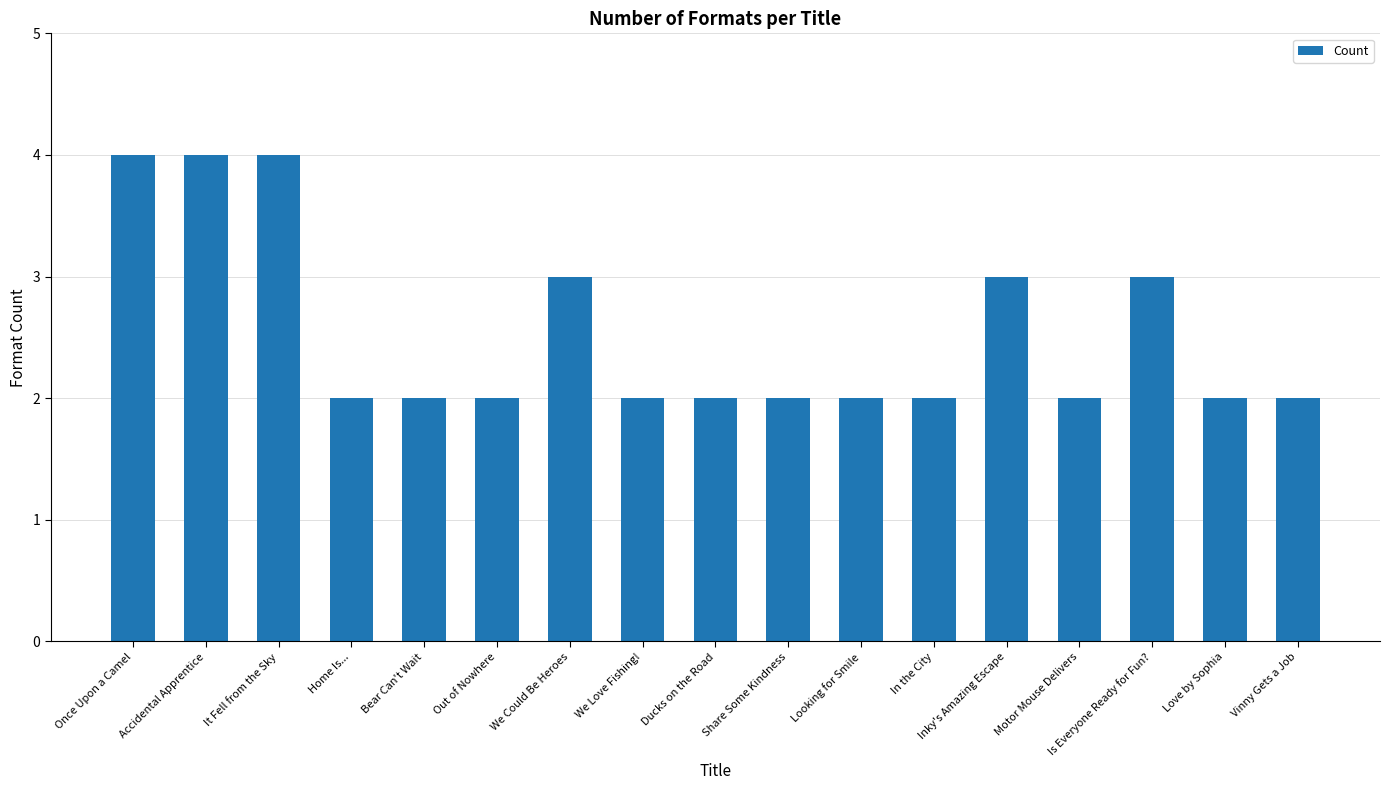

The value at Bear Can't Wait is 1. True or false?

False